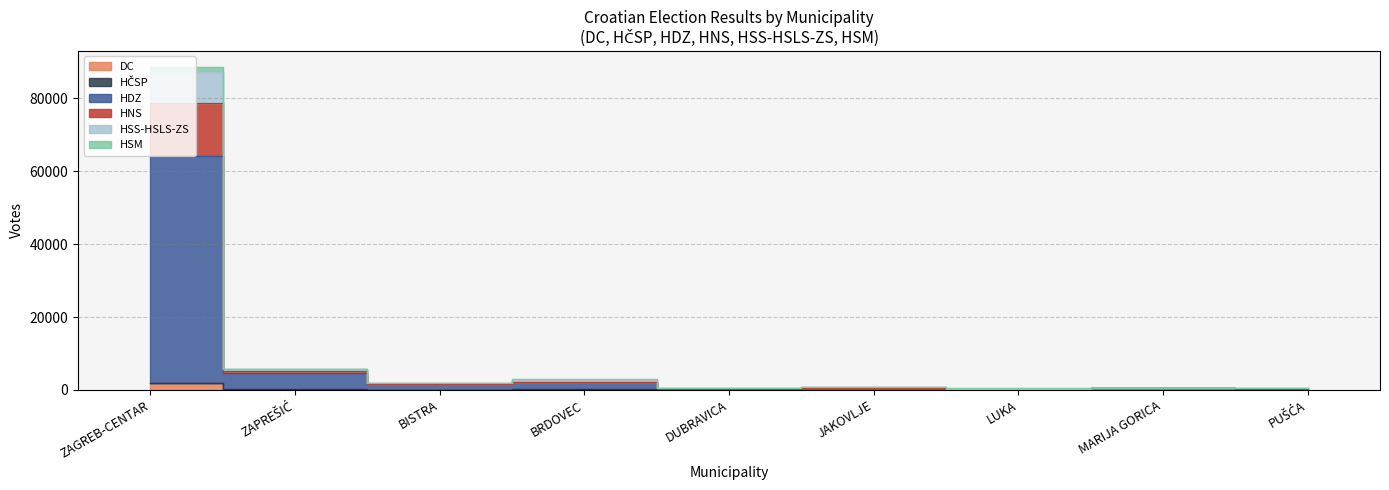

True or false: HNS and DC cross at least once.

False